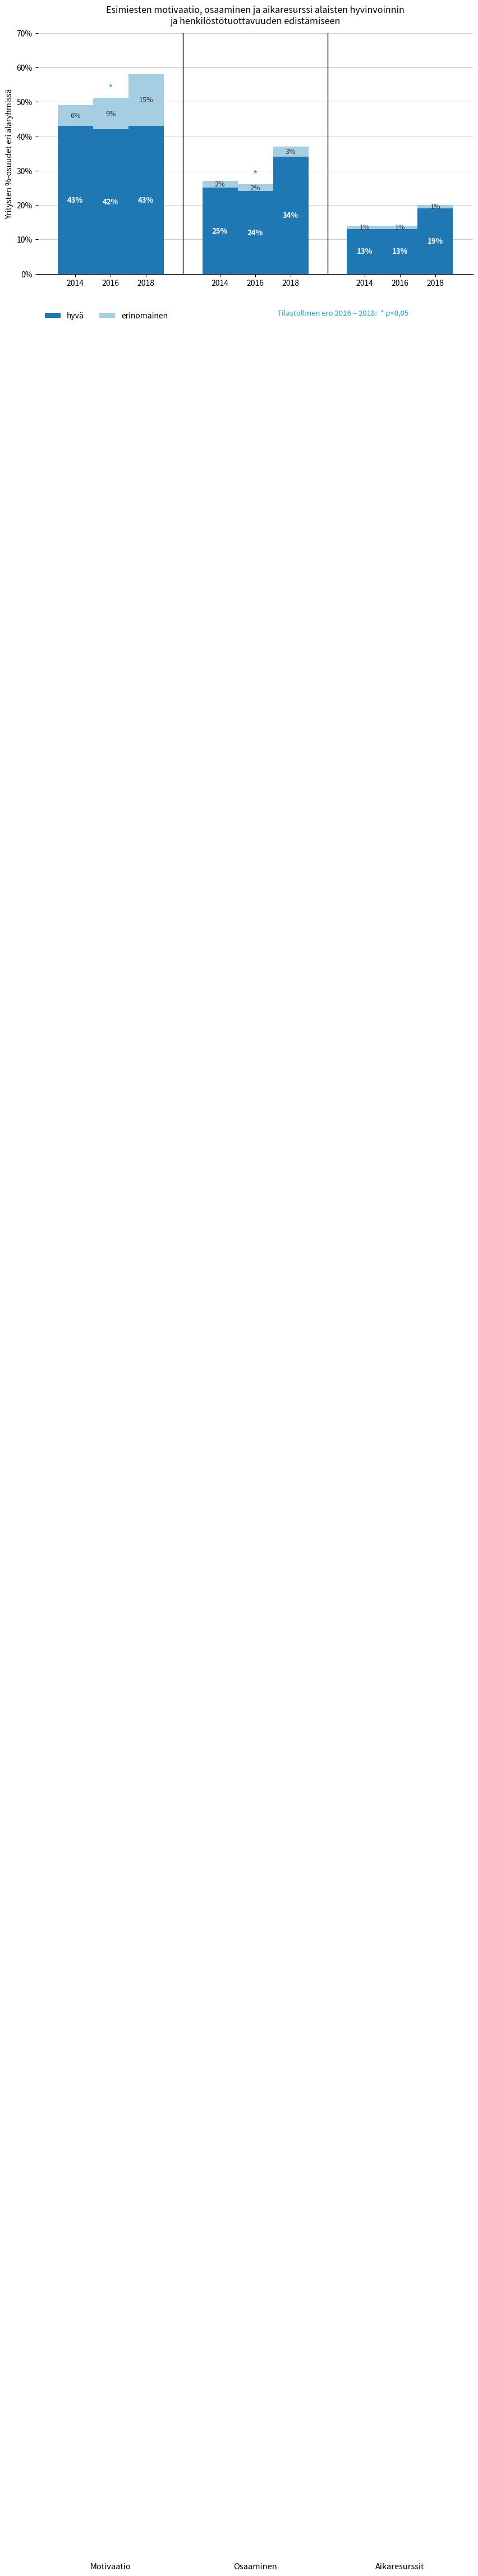

List the series in order of their peak value, highest first.

hyvä, erinomainen